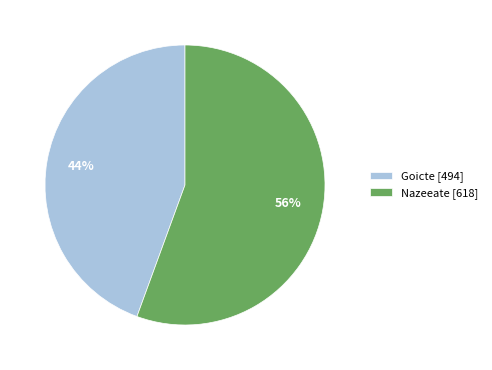

Which slice represents more than half of the pie?

Nazeeate